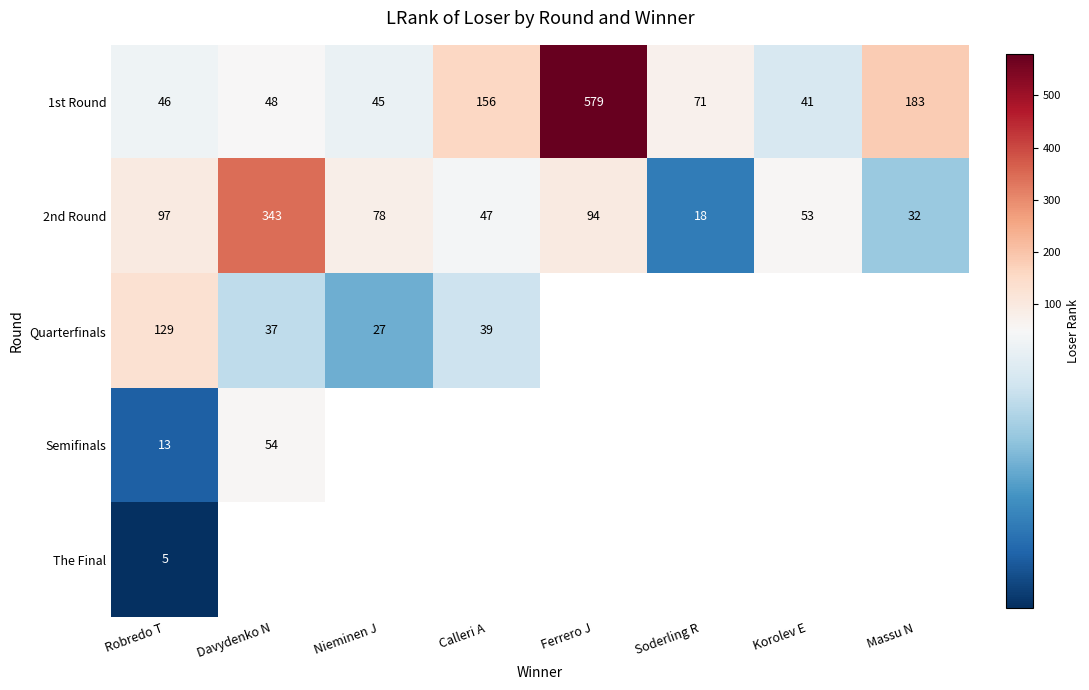

Rank the series at Robredo T from lowest to highest value.

The Final, Semifinals, 1st Round, 2nd Round, Quarterfinals